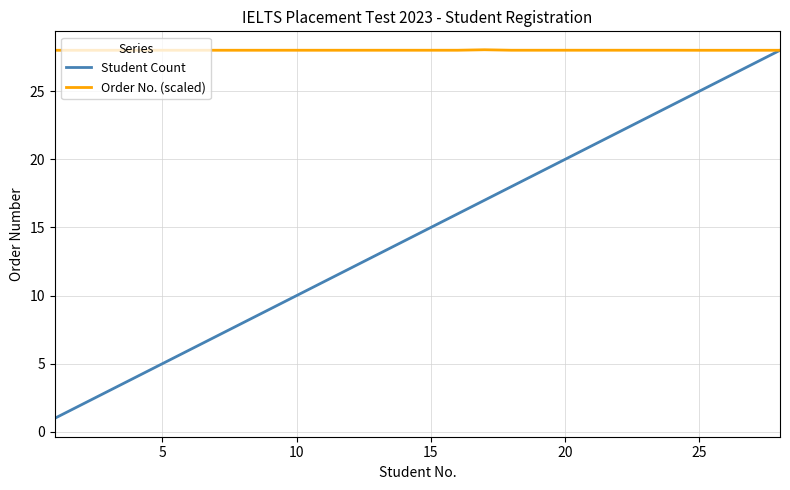

List the series in order of their overall mean, highest first.

Order No. (scaled), Student Count